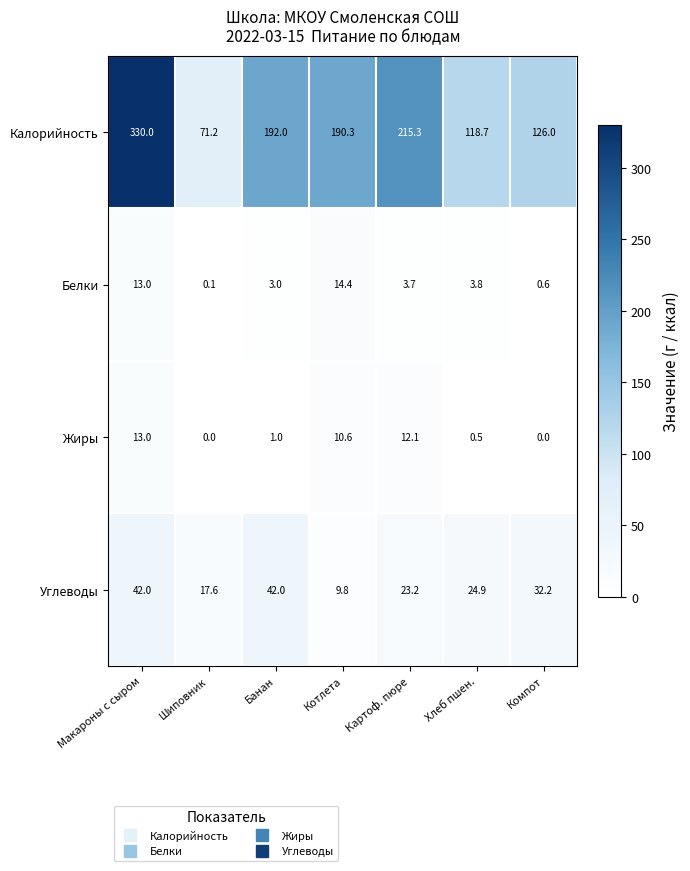

What is the maximum value shown in the chart?

330.0